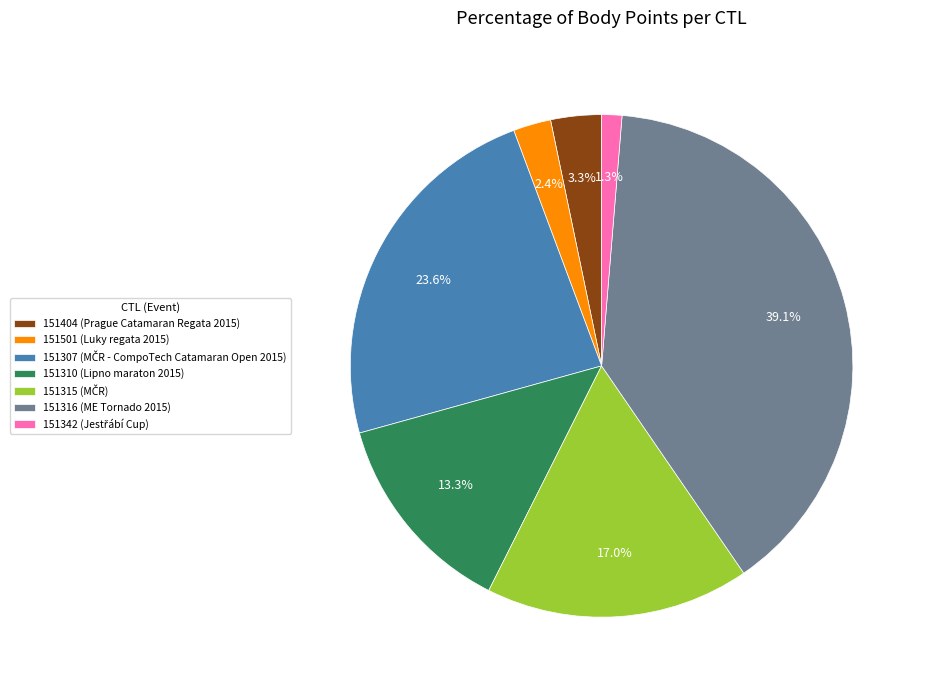

Which slice is the smallest?

151342